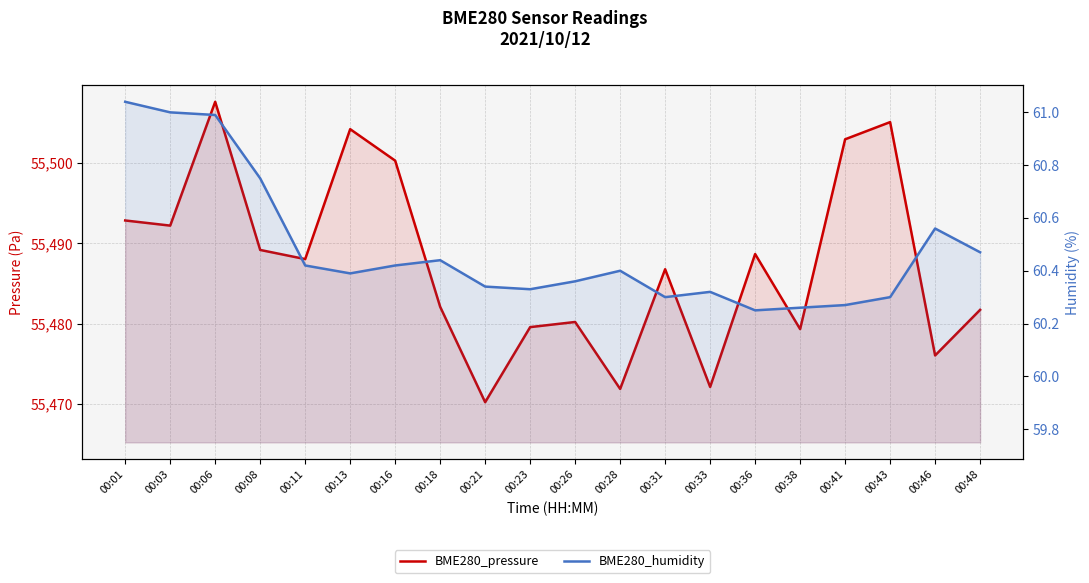

Which series has the largest range (max minus min)?

BME280_pressure